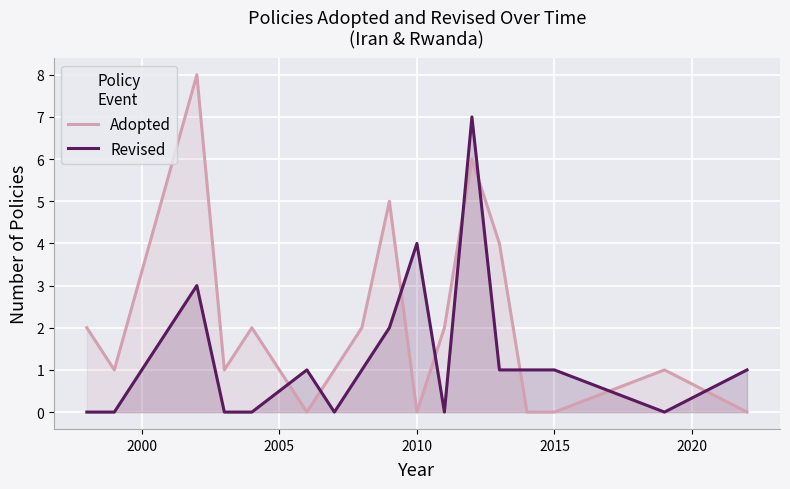

What is the value of the Revised point at the 8th from the left?

1